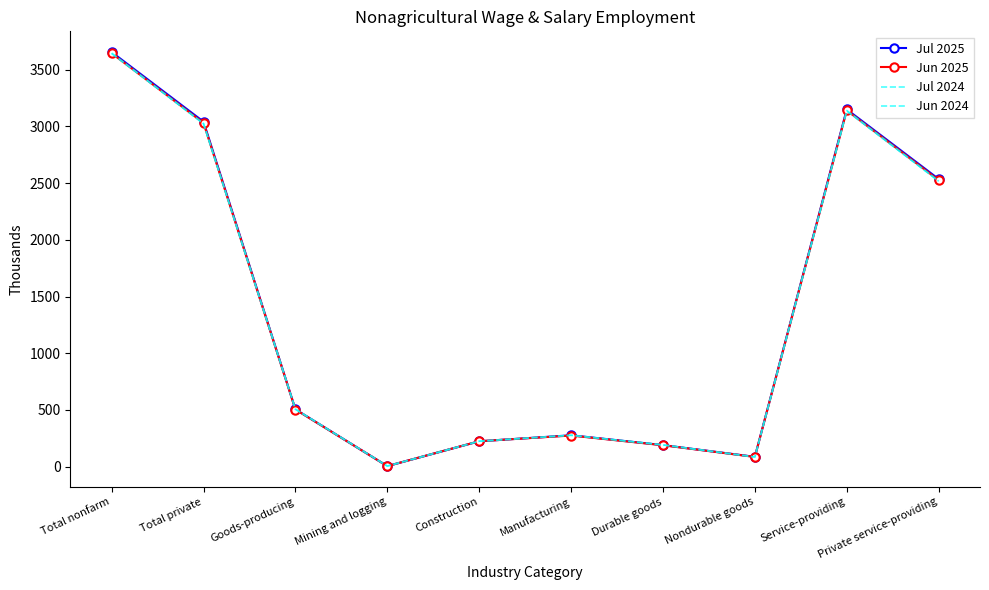

Rank the series at Durable goods from lowest to highest value.

Jun 2025, Jul 2025, Jul 2024, Jun 2024